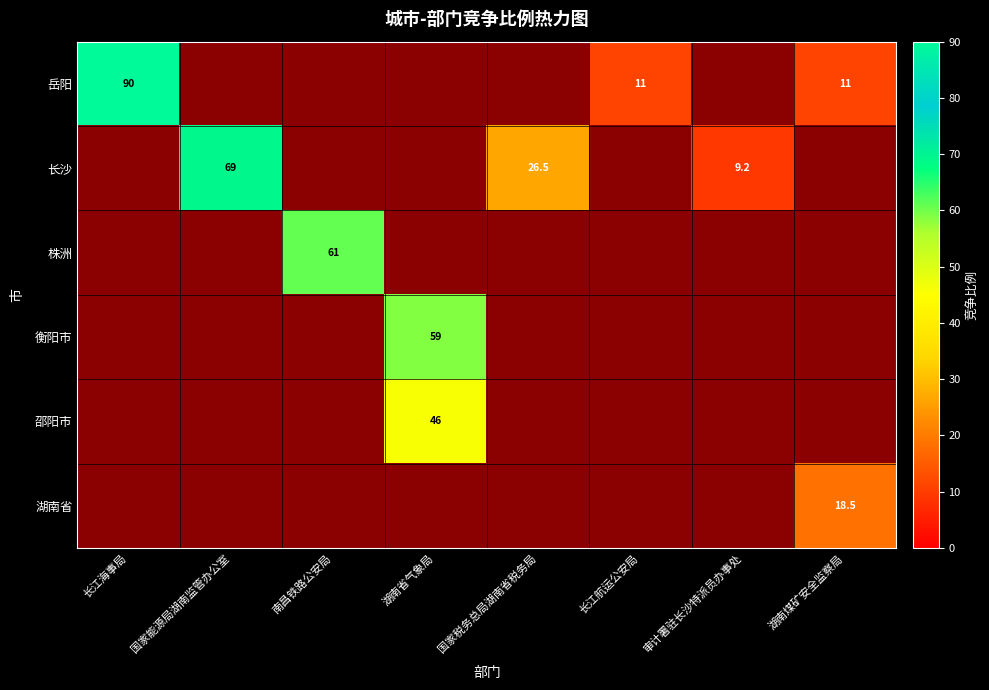

List the series in order of their overall mean, highest first.

岳阳, 长沙, 株洲, 衡阳市, 邵阳市, 湖南省